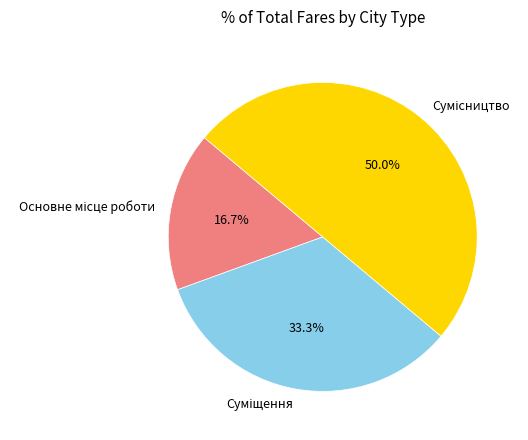

Rank the categories by value from highest to lowest.

Сумісництво, Суміщення, Основне місце роботи